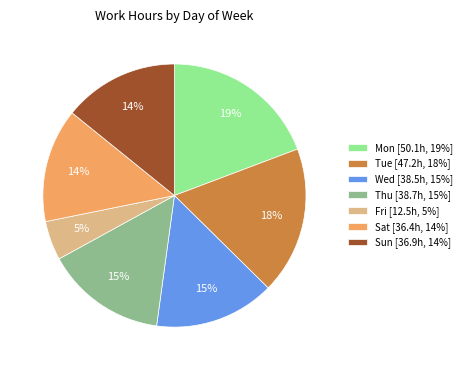

To the nearest percent, what is the combined percentage of Tue [47.2h, 18%] and Sat [36.4h, 14%]?

32%